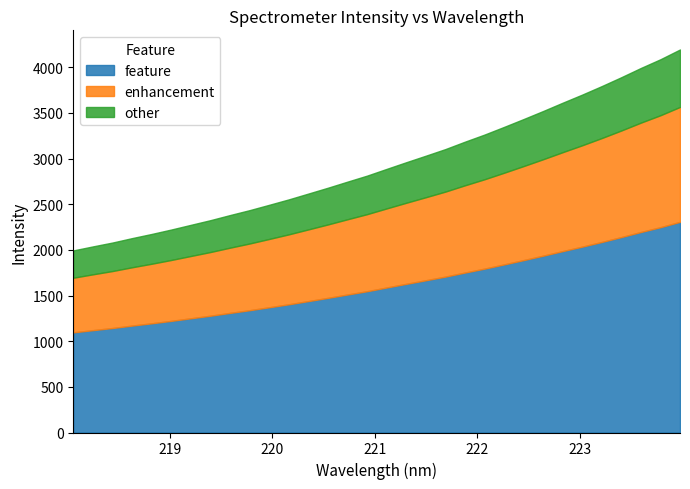

Reading left to right, list all the values displayed in this chart.

218.0596=1994.1	218.2508=2038.0	218.442=2080.4	218.6332=2128.8	218.8244=2174.4	219.0156=2222.9	219.2067=2274.2	219.3979=2325.4	219.589=2381.3	219.7801=2435.1	219.9712=2493.6	220.1623=2553.0	220.3533=2616.7	220.5444=2680.7	220.7354=2747.4	220.9264=2813.2	221.1174=2887.0	221.3083=2959.9	221.4993=3031.2	221.6902=3103.7	221.8812=3184.9	222.0721=3262.6	222.263=3346.6	222.4538=3432.7	222.6447=3520.9	222.8355=3611.9	223.0264=3700.9	223.2172=3794.1	223.408=3891.3	223.5987=3992.5	223.7895=4087.8	223.9802=4194.6